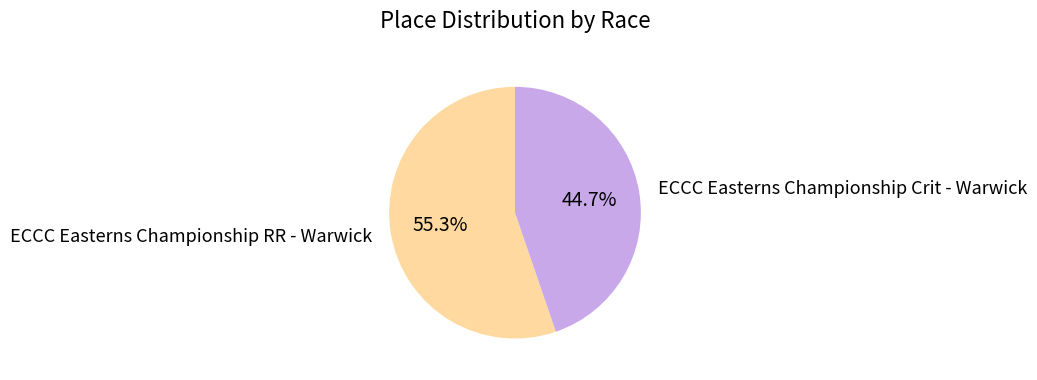

What is the total percentage of ECCC Easterns Championship Crit - Warwick and ECCC Easterns Championship RR - Warwick?

100.0%